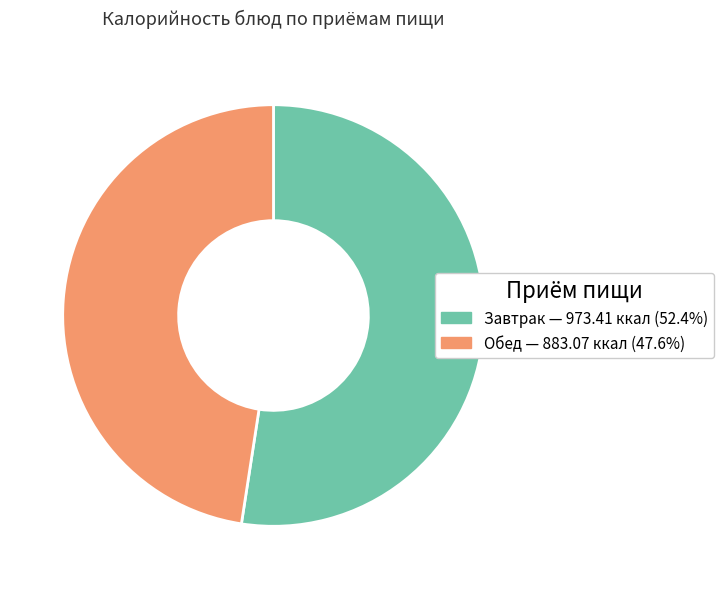

Is the sum of Обед — 883.07 ккал (47.6%) and Завтрак — 973.41 ккал (52.4%) greater than half?

Yes